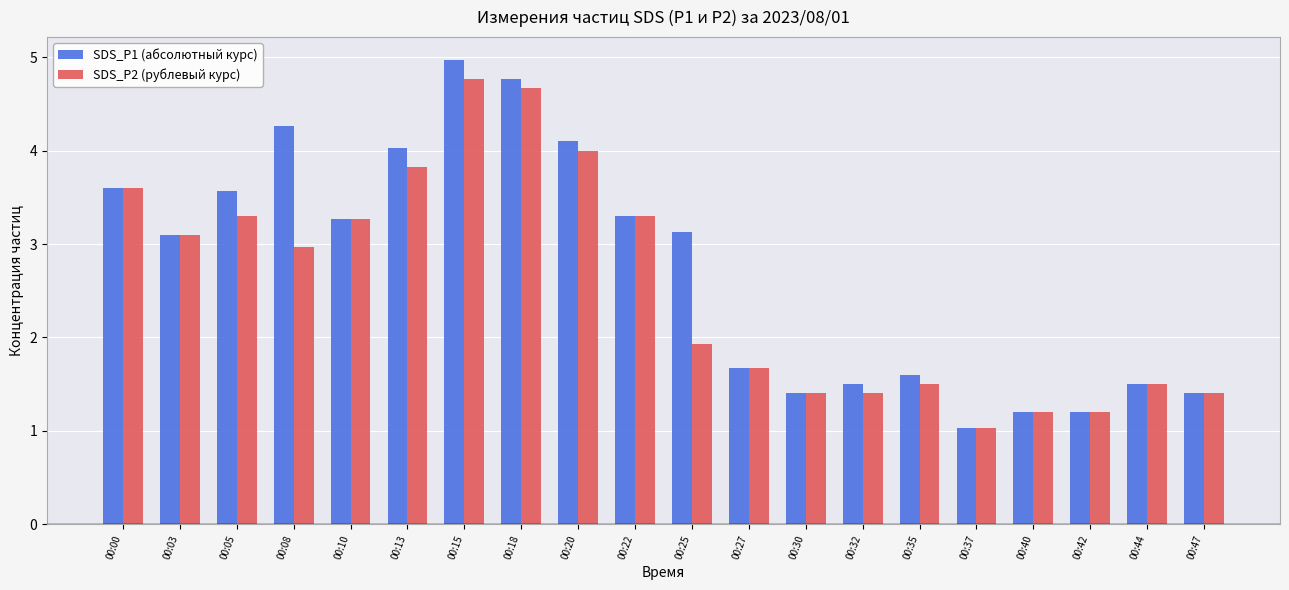

Which series changed the most between 00:08 and 00:42?

SDS_P1 (абсолютный курс)